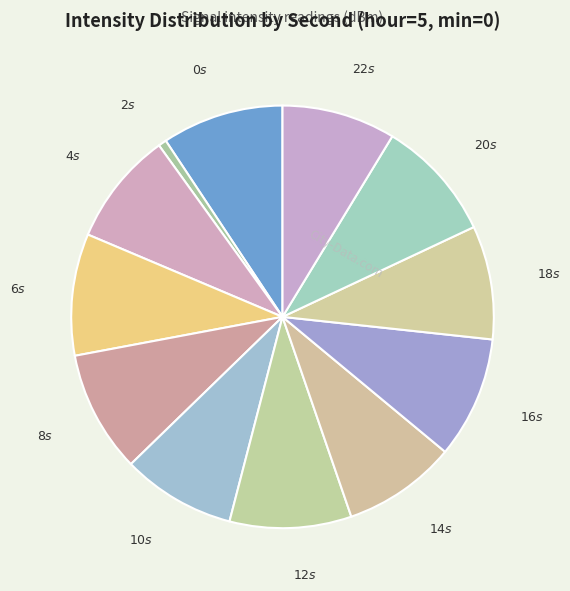

Which slice is the smallest?

$2s$